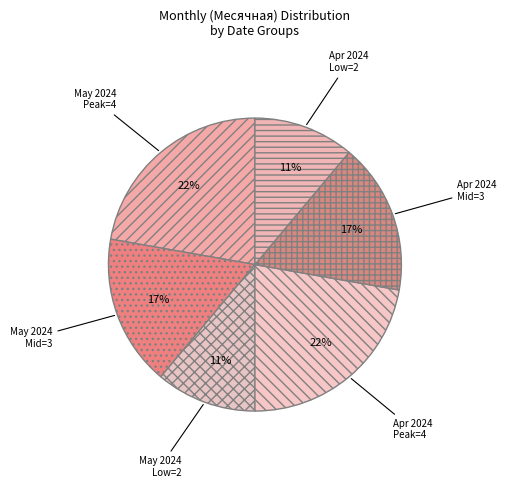

Does any single category account for the majority?

No